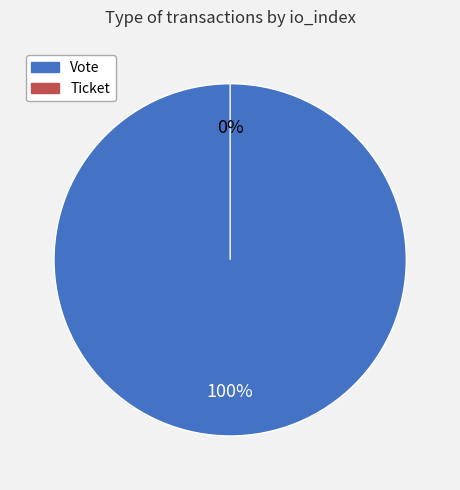

To the nearest percent, what portion does Vote represent?

100%